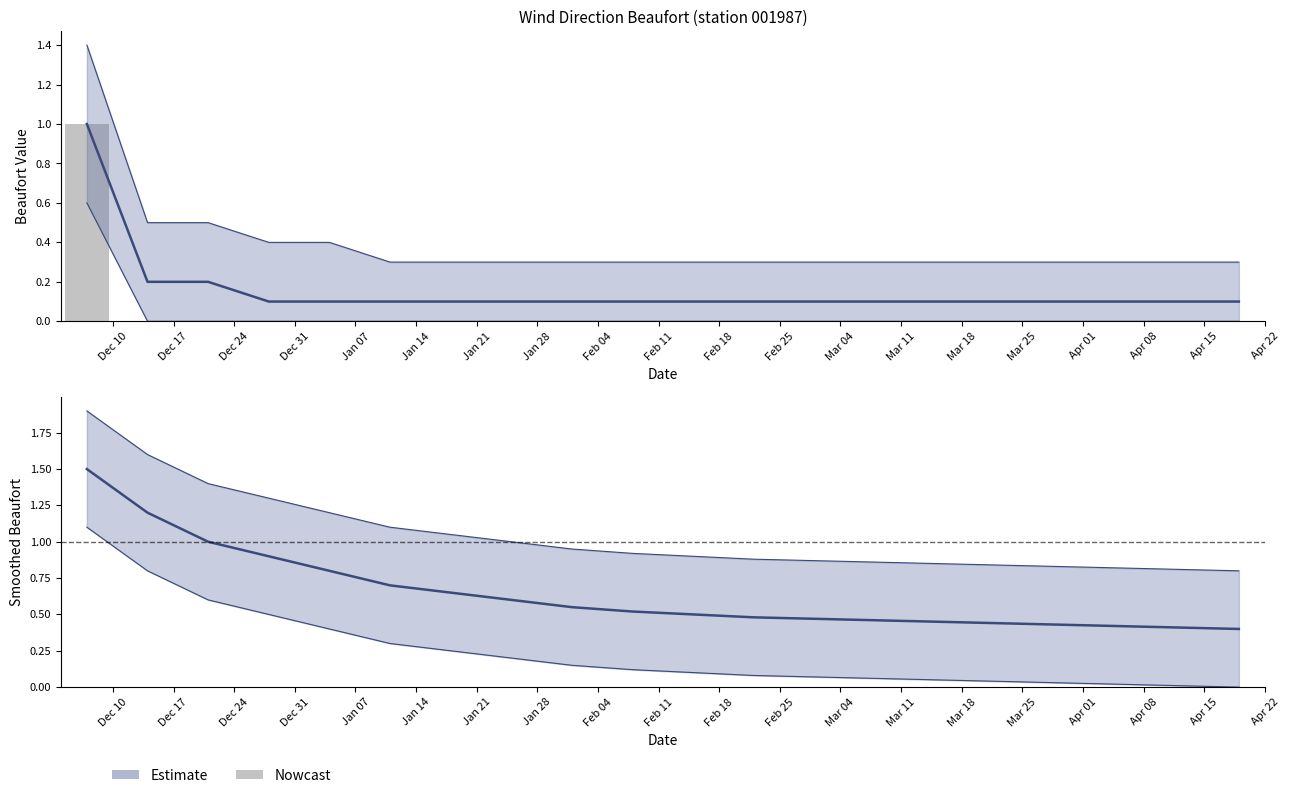

How many positive values does the dirbeaufort_001987_000001 series have?

1